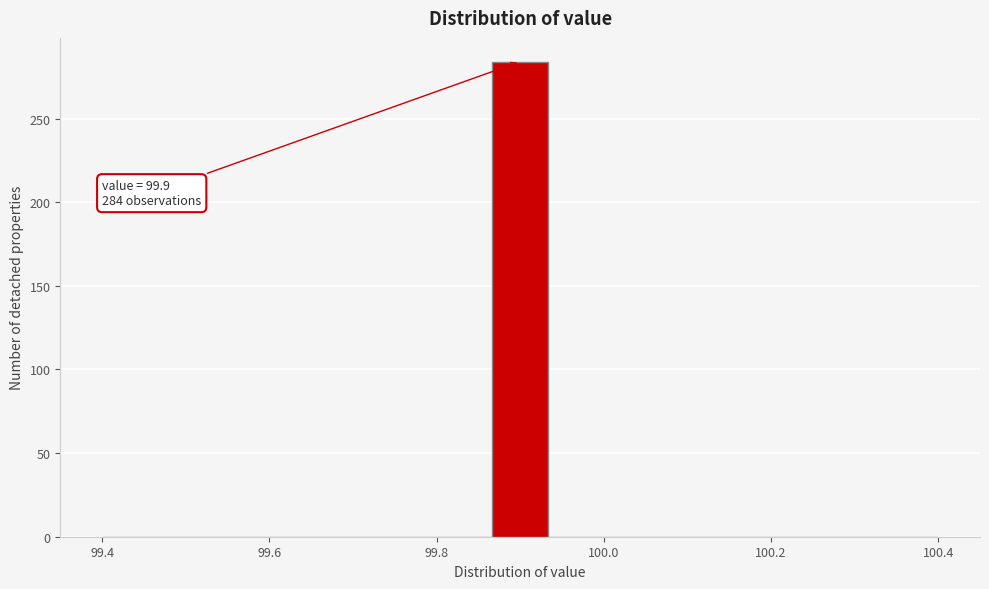

Around what value on the x-axis is the tallest bar? Give the approximate position of its centre, as read against the axis.

99.90